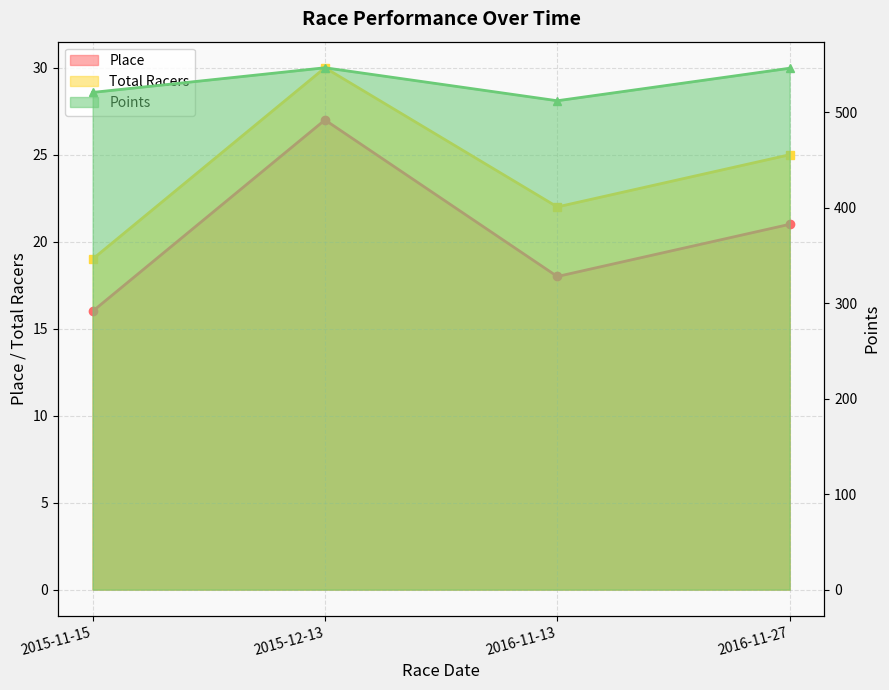

Between 2016-11-27 and 2015-12-13, which is larger?

2015-12-13